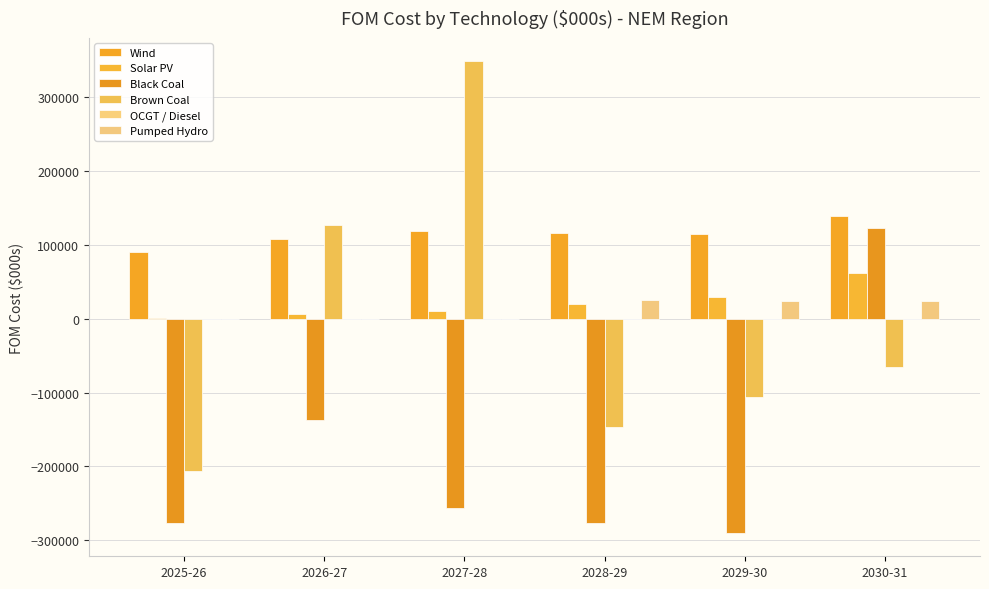

What is the label of the 1st bar from the left?

2025-26